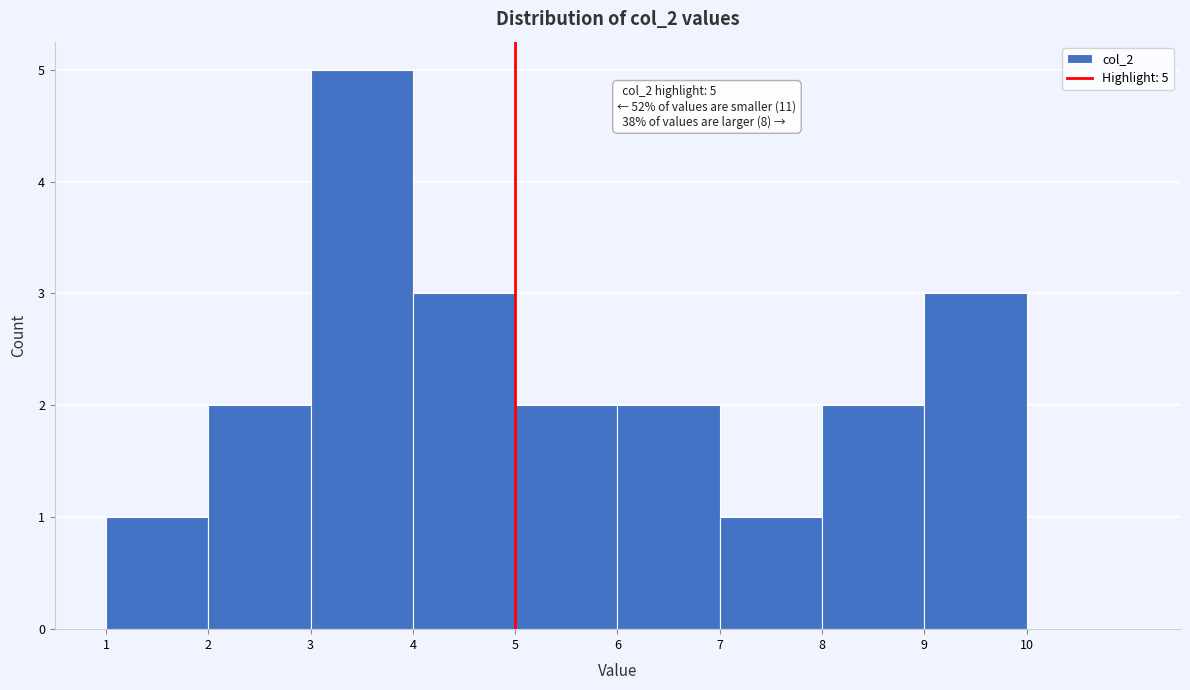

Over which range of the x-axis is the bar tallest?

3 to 4